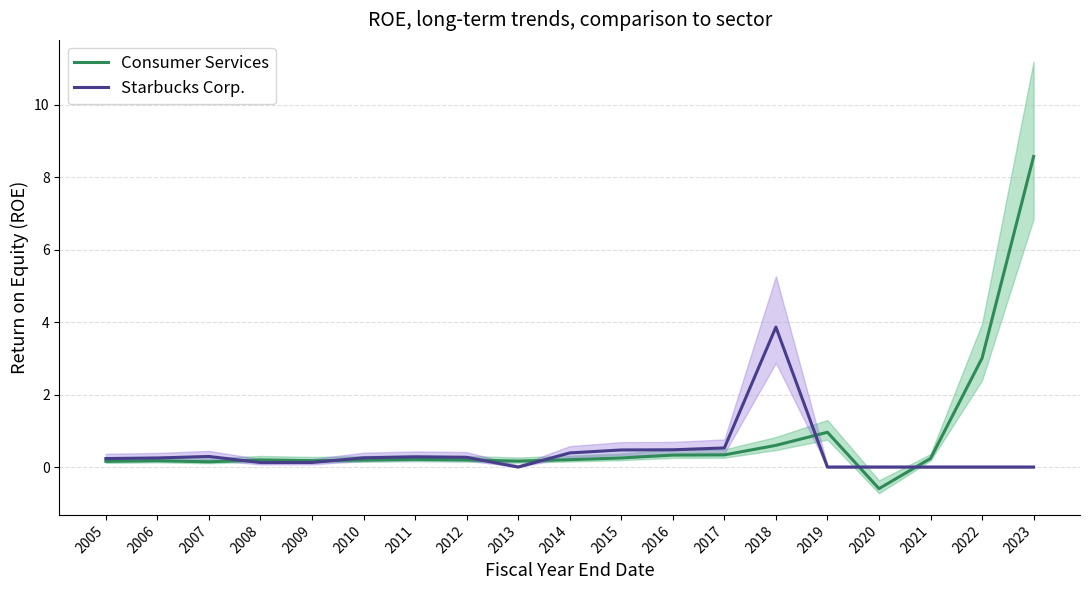

What is the average value of the Consumer Services series?

0.8